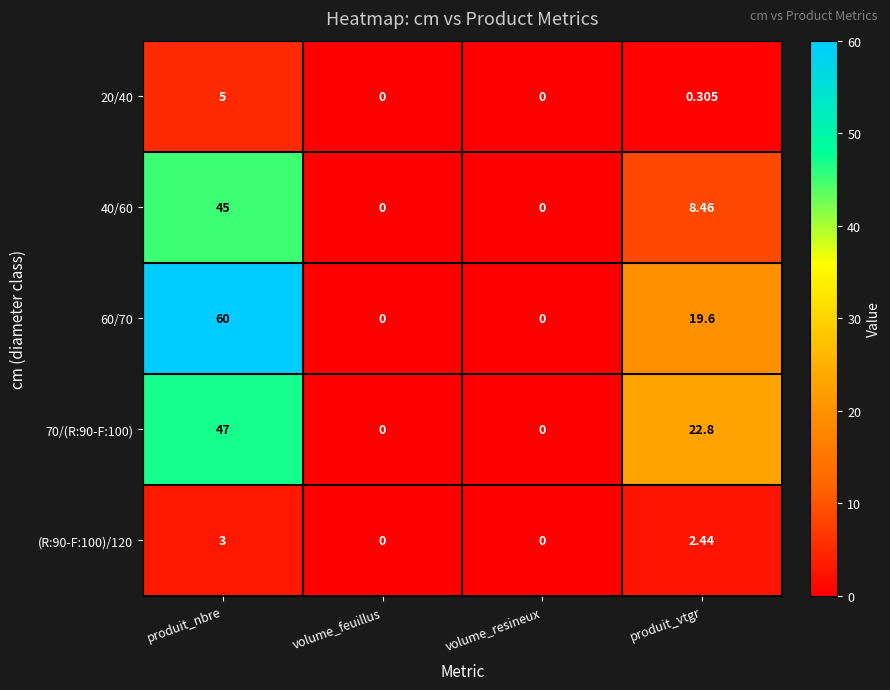

At how many categories does at least one series exceed 45?

1